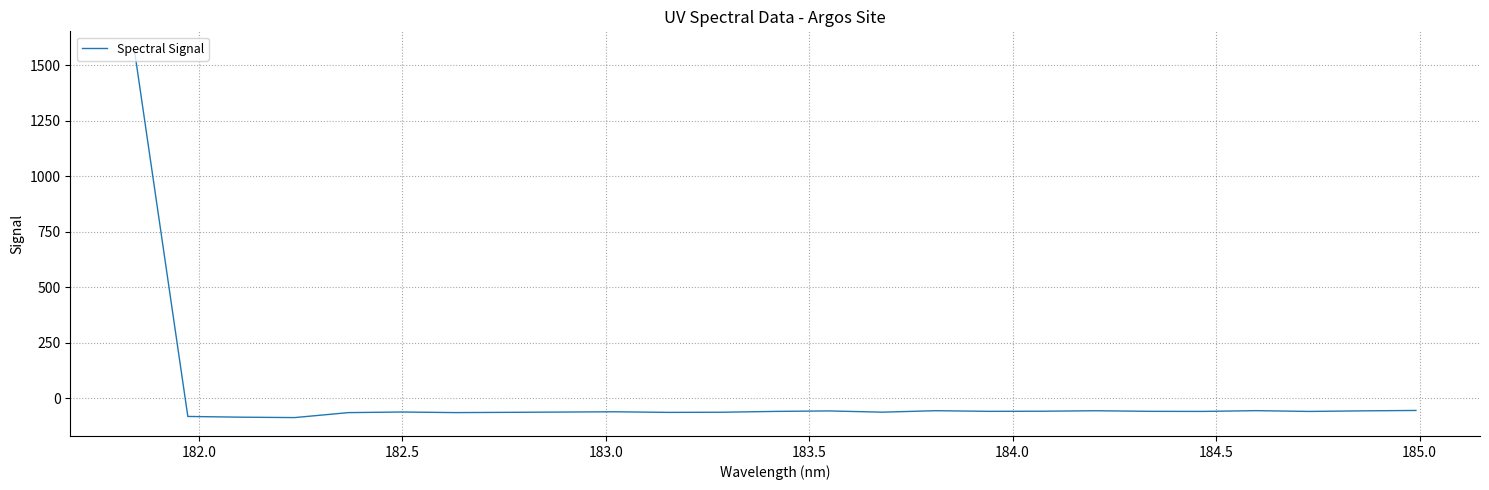

What is the greatest value displayed?

1569.4